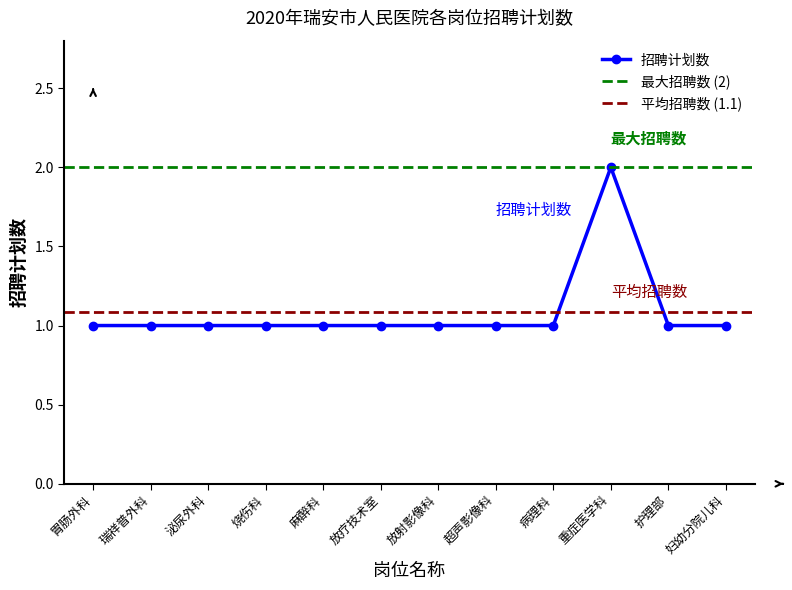

What is the smallest value displayed?

1